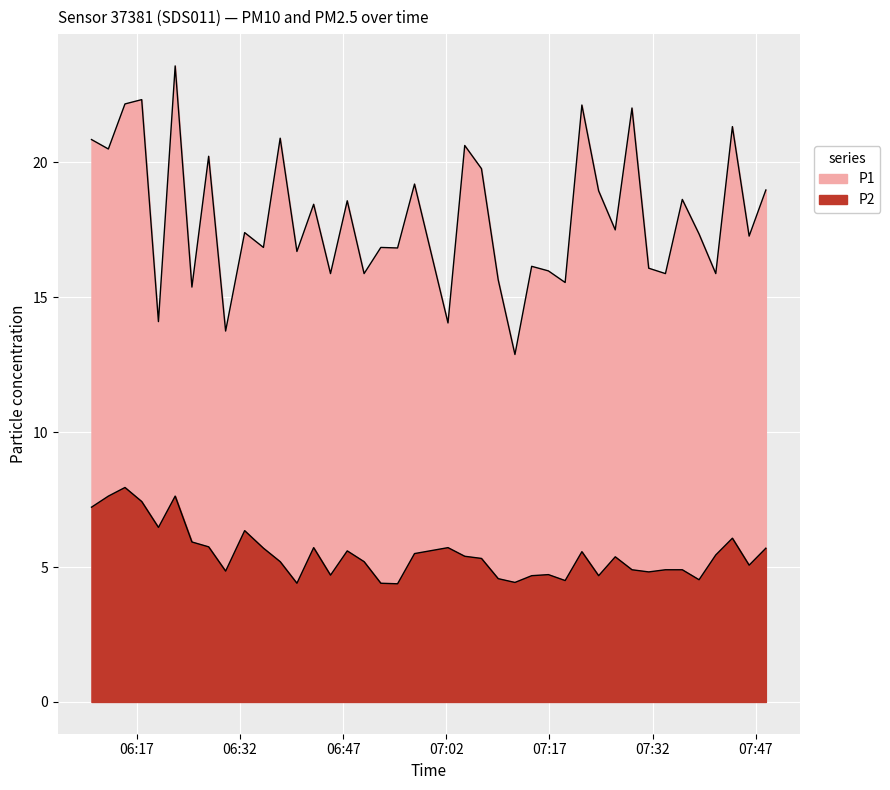

How many distinct data groups are displayed?

2